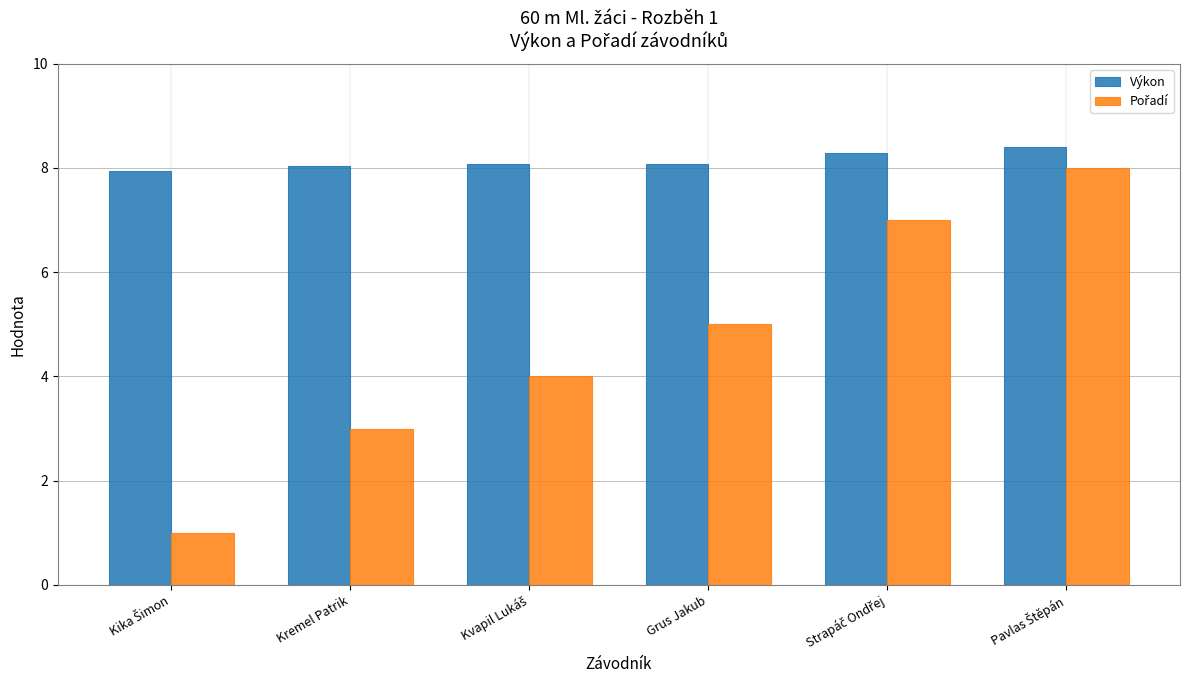

What is the total value across all series at Kremel Patrik?

11.0